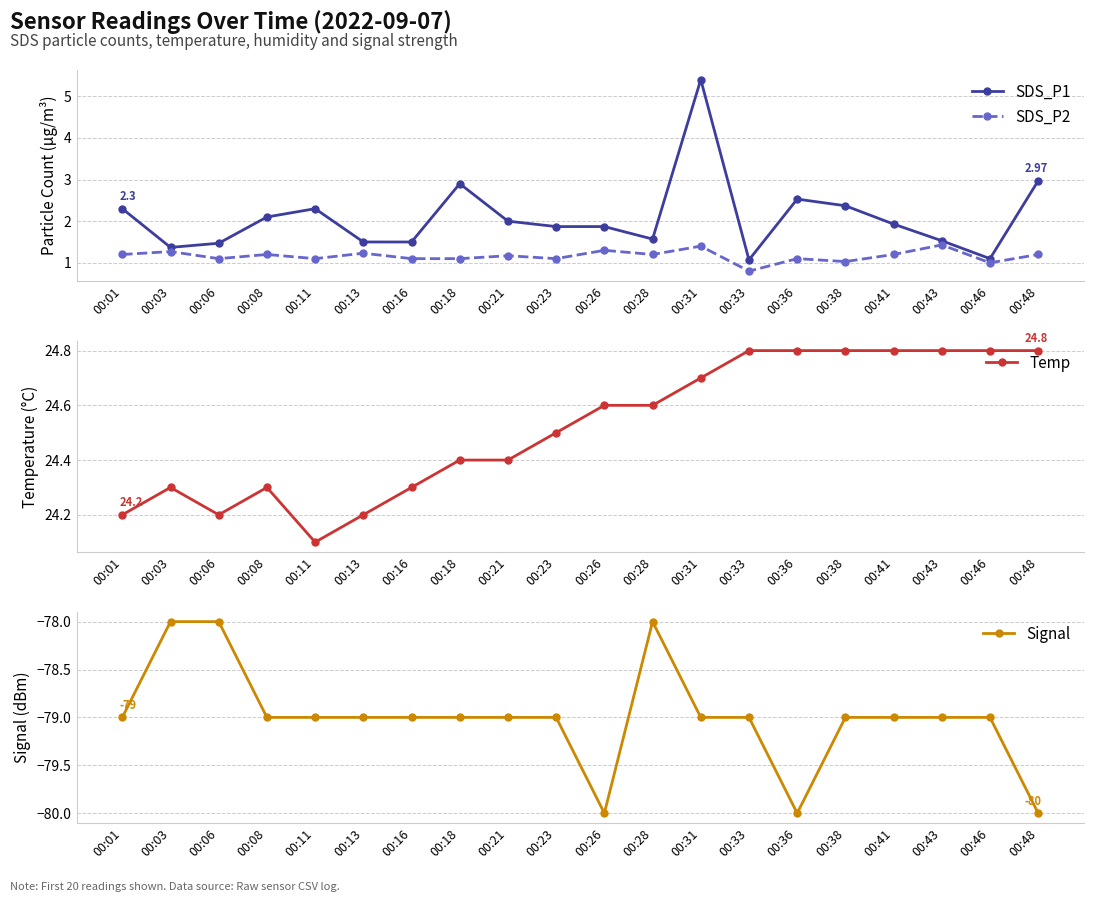

The value of SDS_P1 at 00:43 is 1.5. True or false?

True